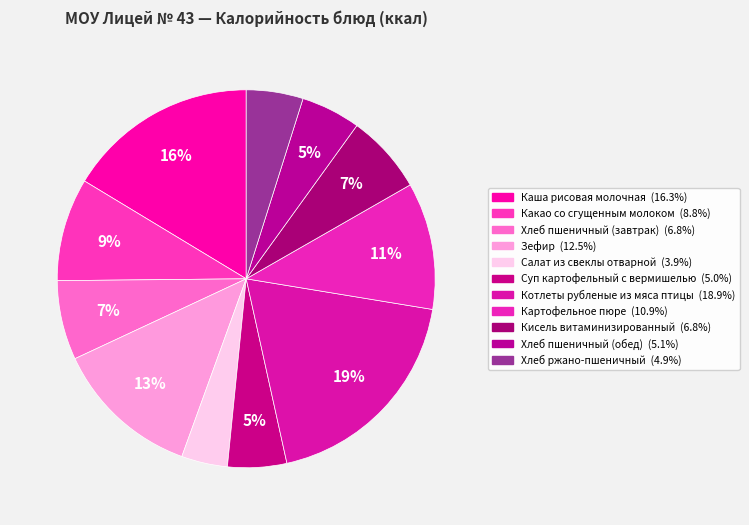

To the nearest percent, what is the difference between the Каша рисовая молочная and Хлеб ржано-пшеничный slice percentages?

11%